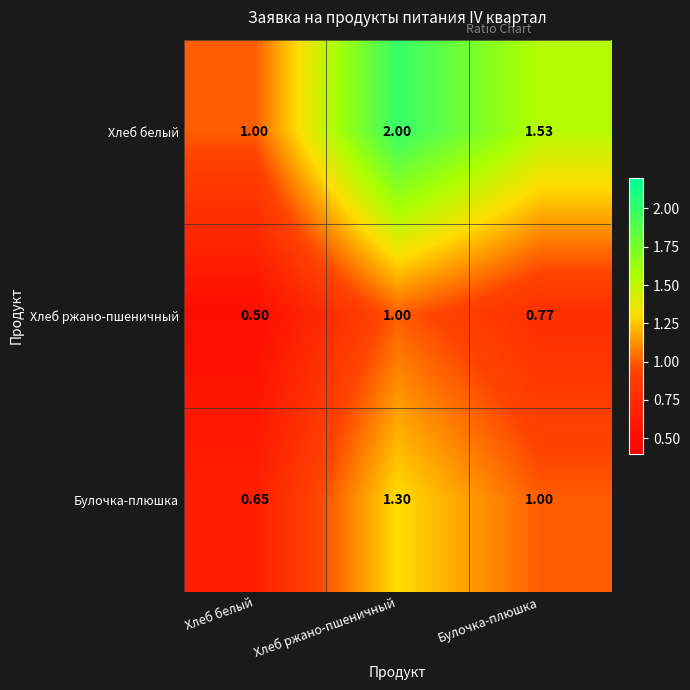

Is the value of Хлеб ржано-пшеничный at Хлеб белый greater than the value of Булочка-плюшка at Булочка-плюшка?

No